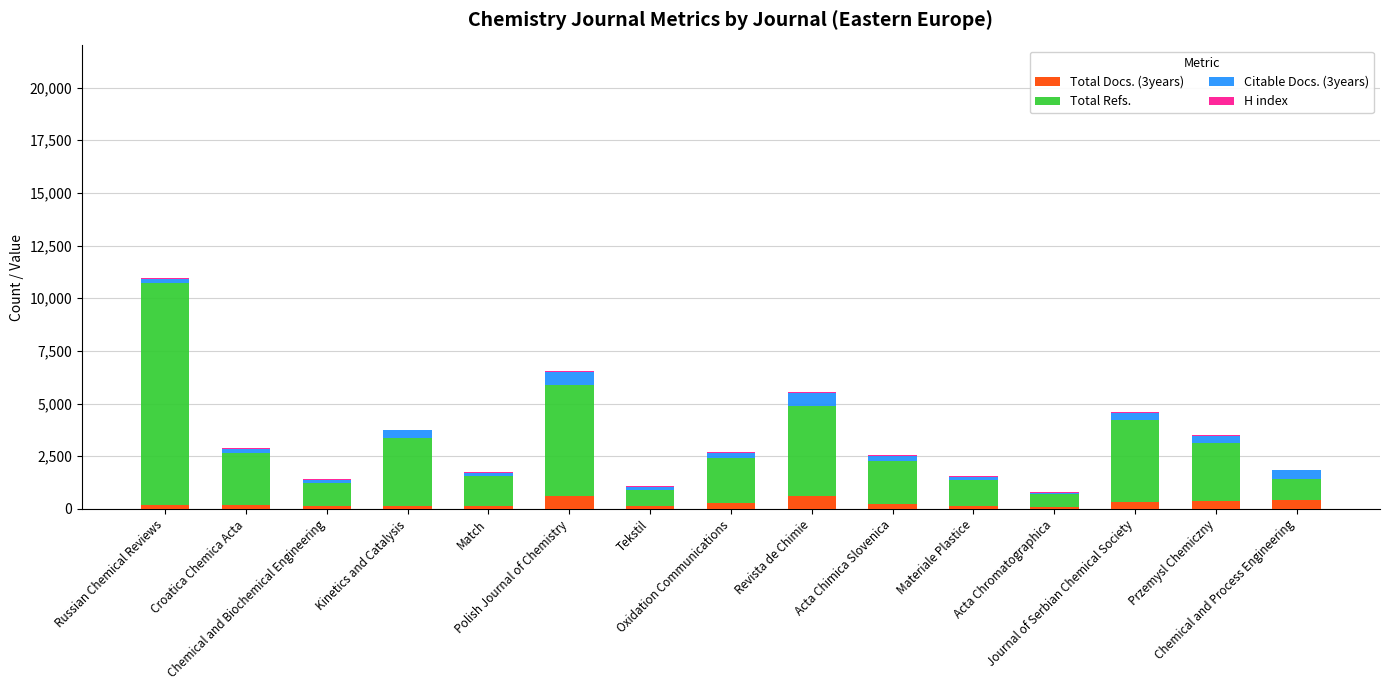

Are the bars horizontal?

No